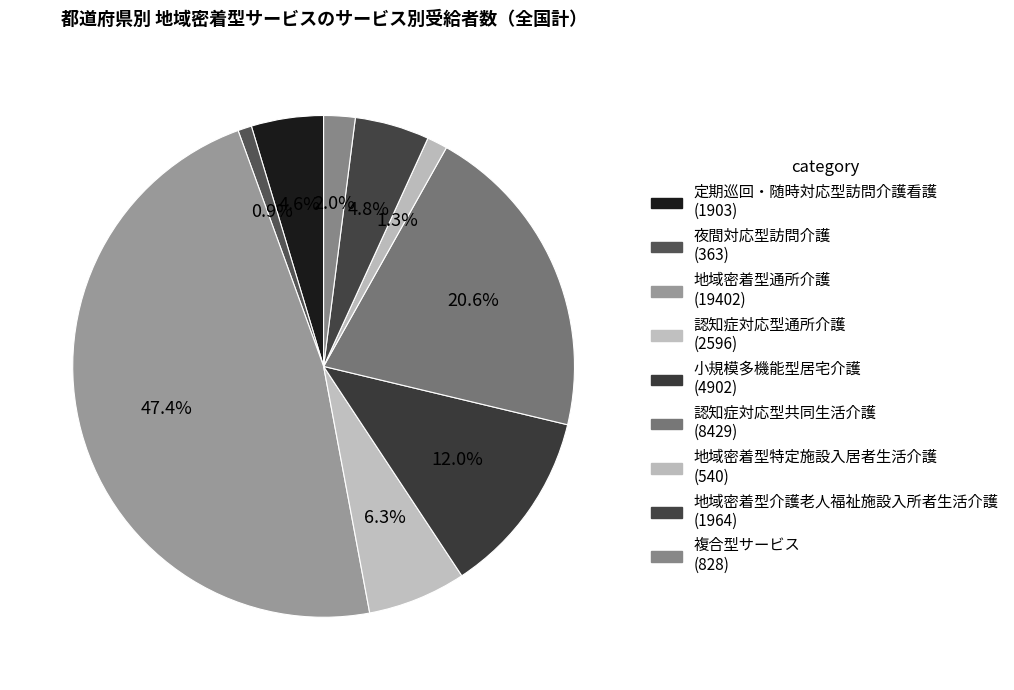

Count the number of slices in the pie.

9